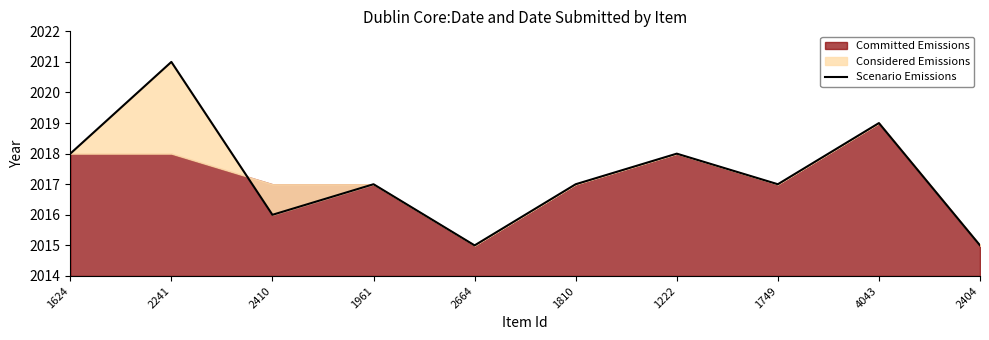

At which category does the chart reach its peak across all series?

2241